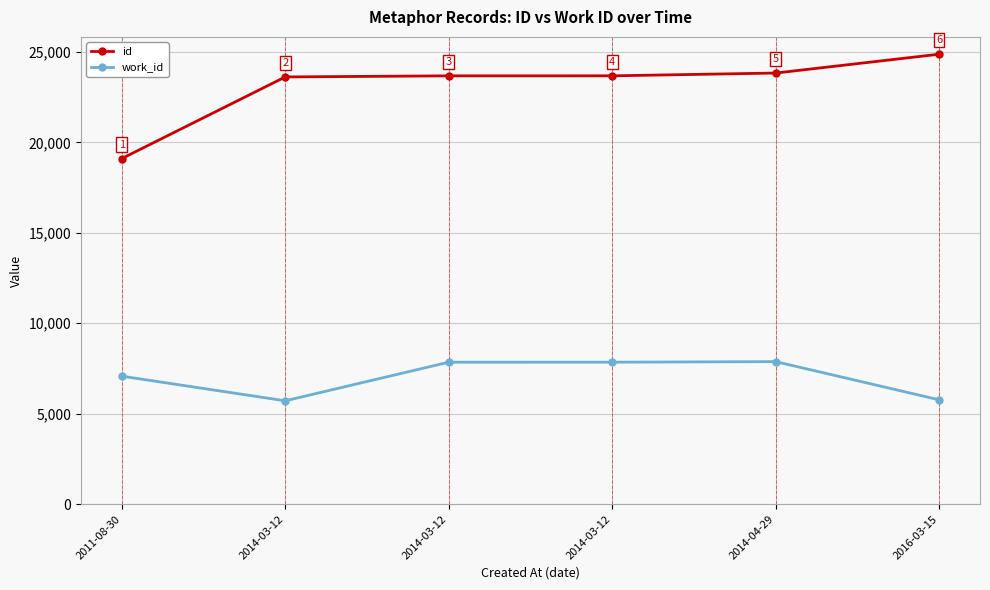

What is the approximate value of id at 2011-08-30, to the nearest 100?

19100